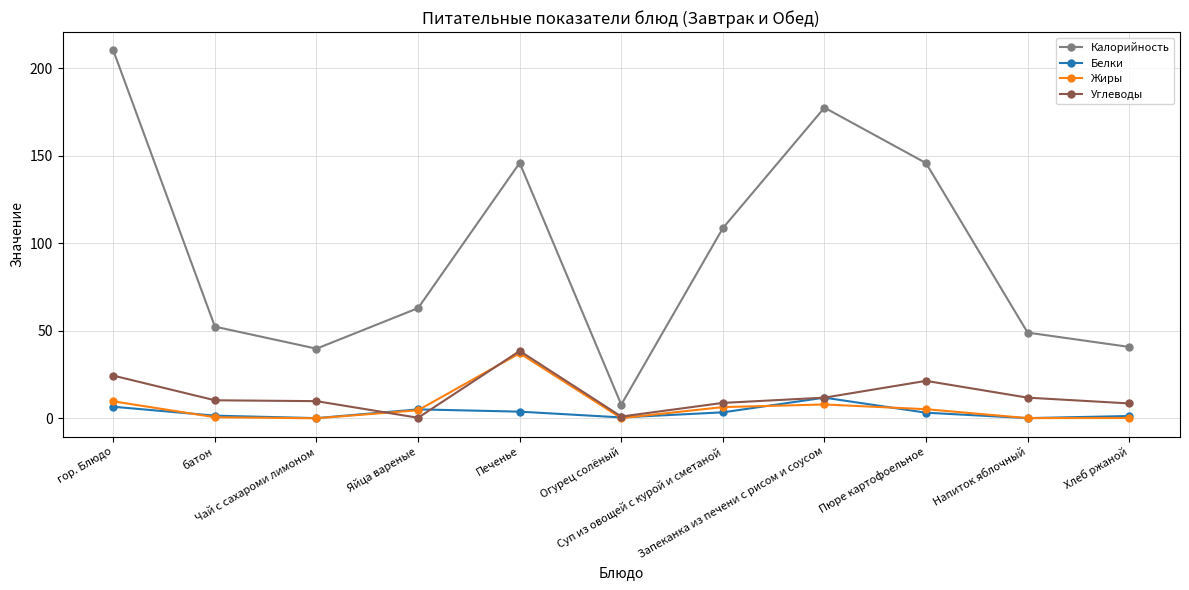

Which series changed the most between Запеканка из печени с рисом и соусом and Хлеб ржаной?

Калорийность